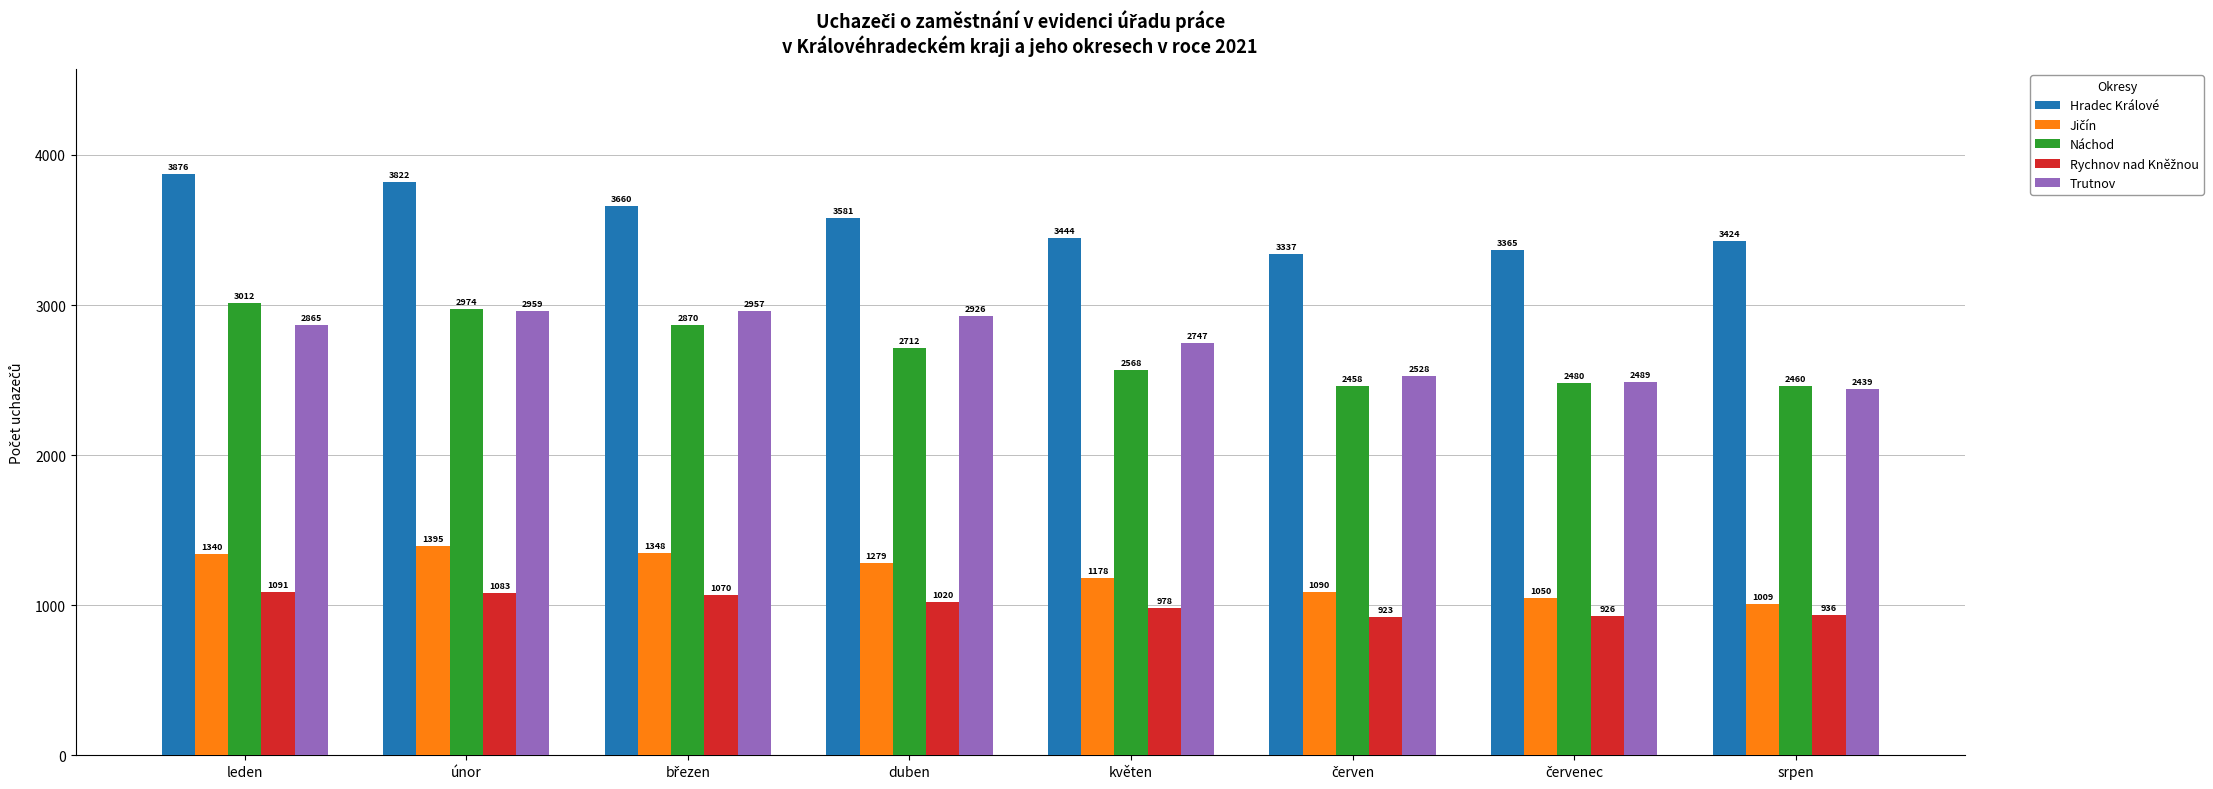

The Hradec Králové series shows 3822 at únor. True or false?

True